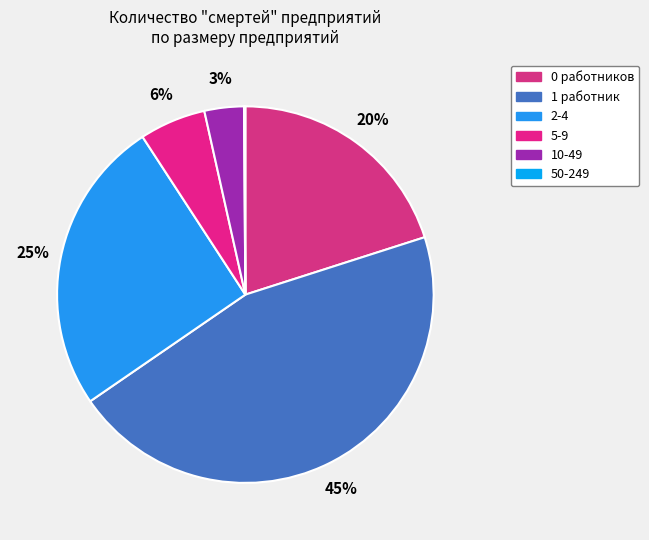

Rank the categories by value from lowest to highest.

50-249, 10-49, 5-9, 0, 2-4, 1